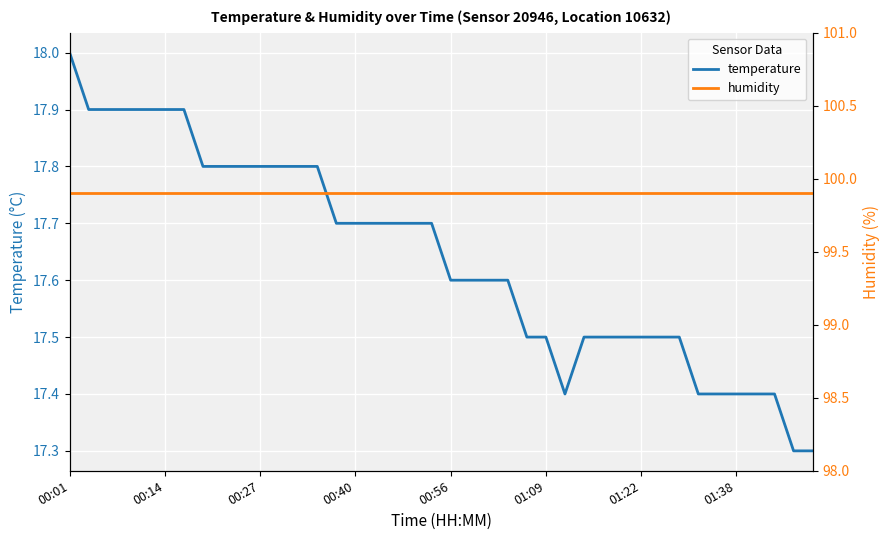

Count the temperature values in the range 17 to 18.

40